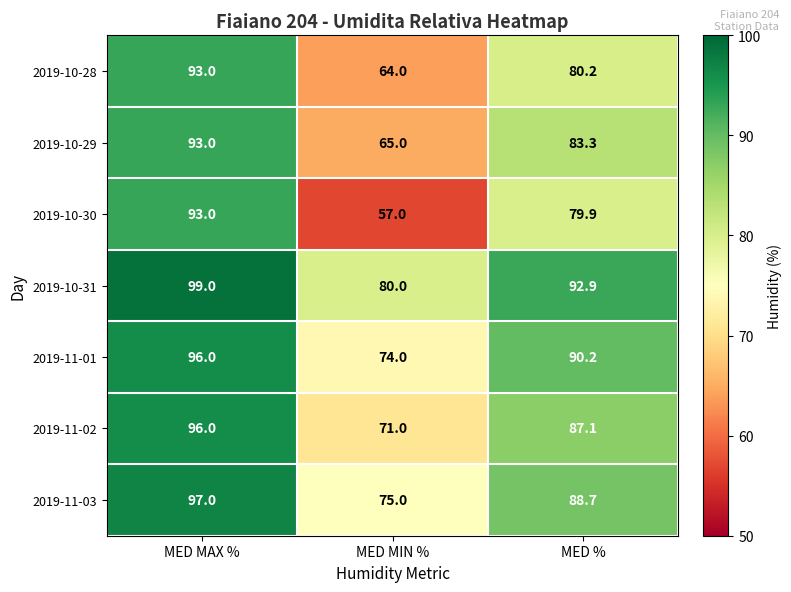

What is the approximate value of 2019-10-30 at MED MIN %?

57.0